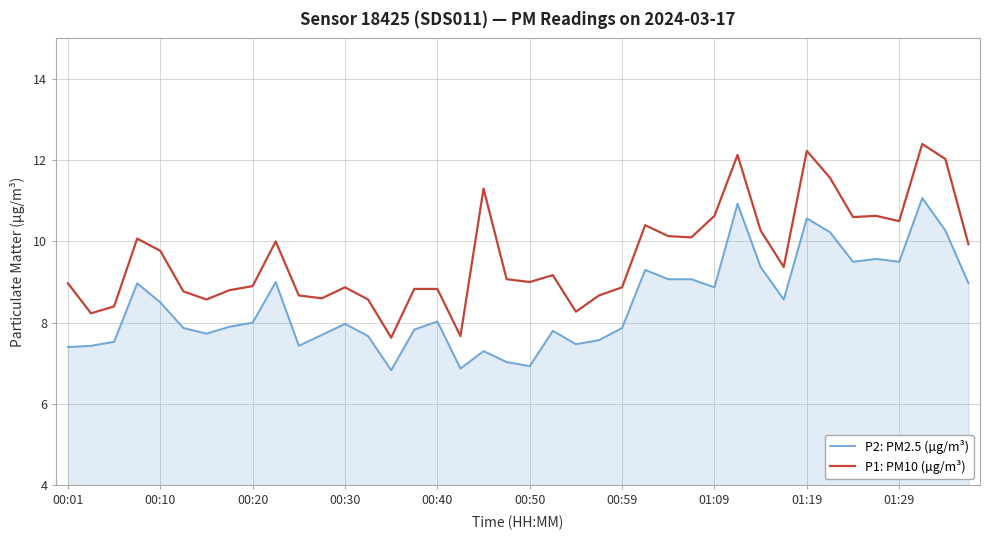

Does the chart display data point markers on the line(s)?

No